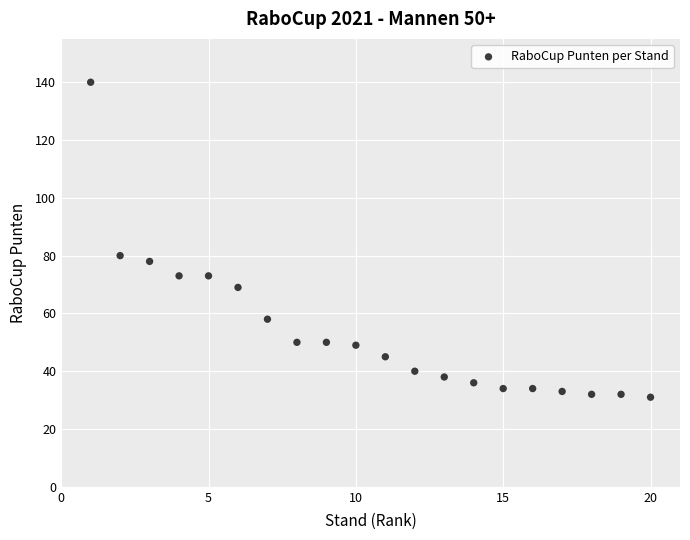

What Y value in the scatter plot is closest to 85?

80